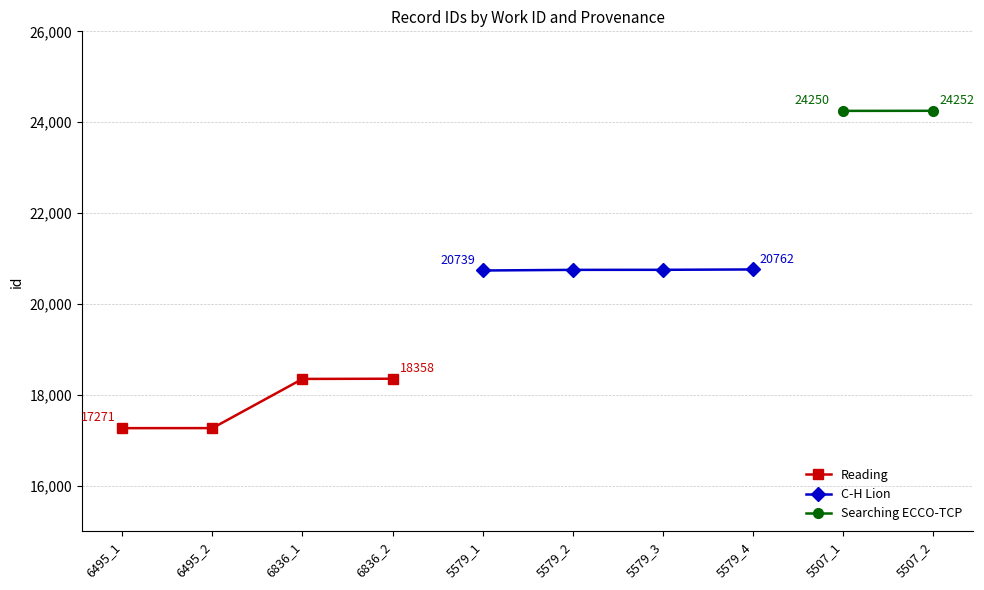

Rank the categories by Reading value from lowest to highest.

6495_1, 6495_2, 6836_1, 6836_2